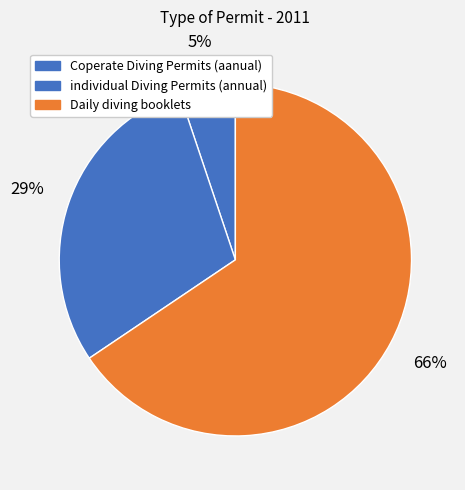

What is the smallest slice in the pie chart?

Coperate Diving Permits (aanual)